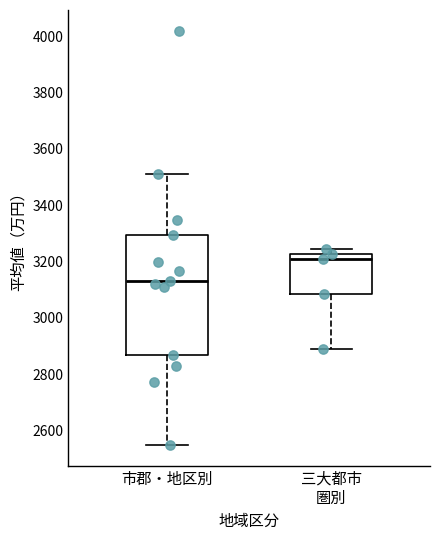

Which box has the lowest median line?

市郡・地区別